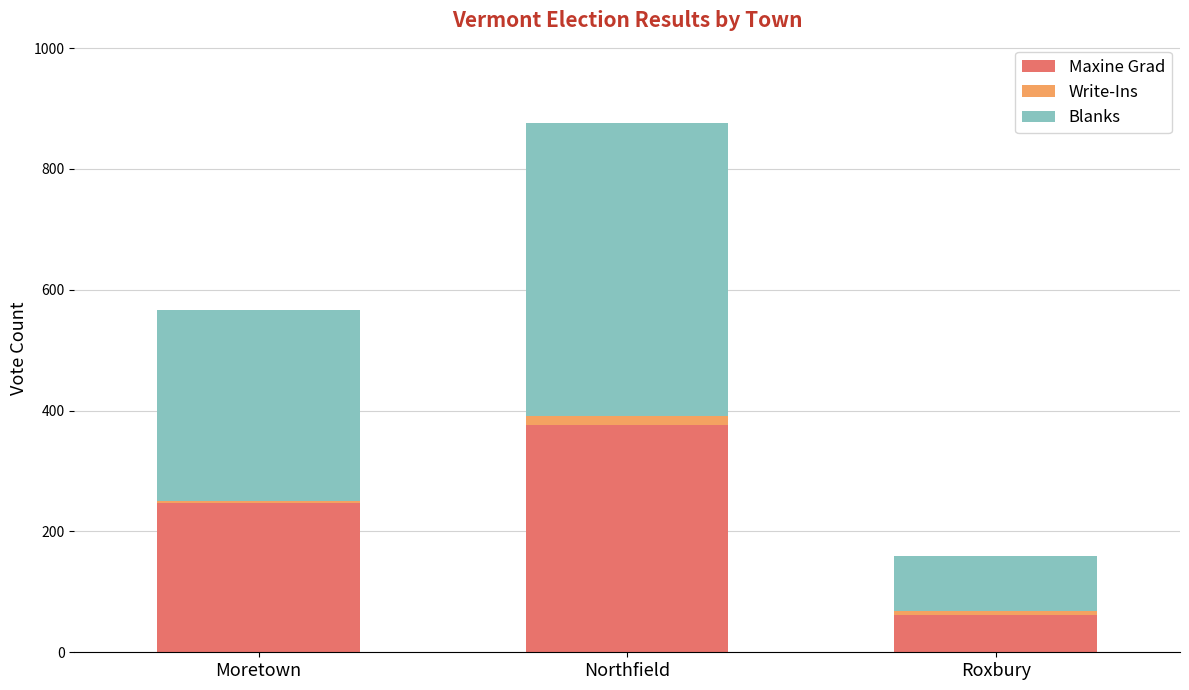

Is it true that Maxine Grad equals 247 at Moretown?

True